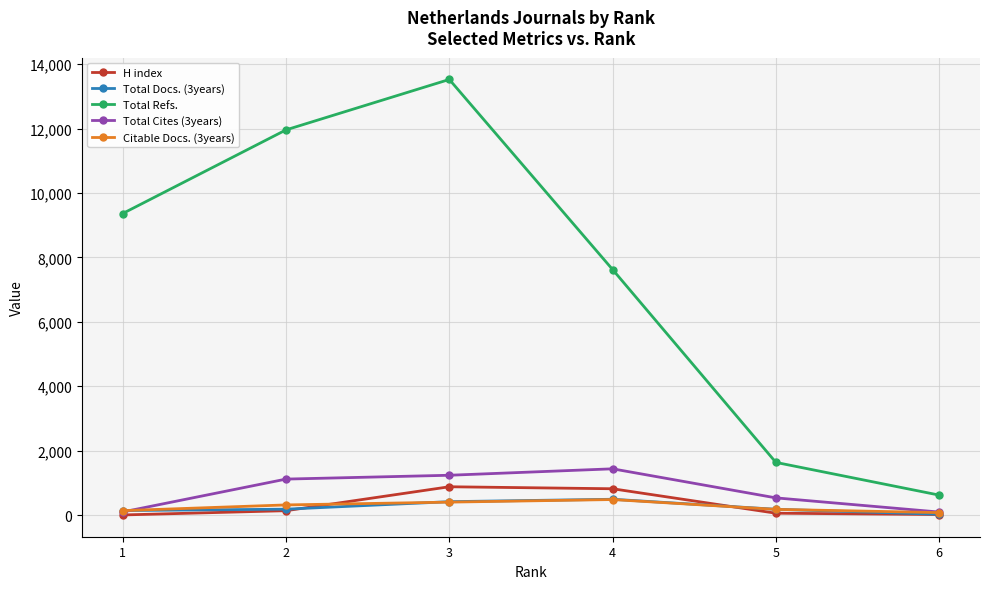

Count the number of categories in the chart.

6